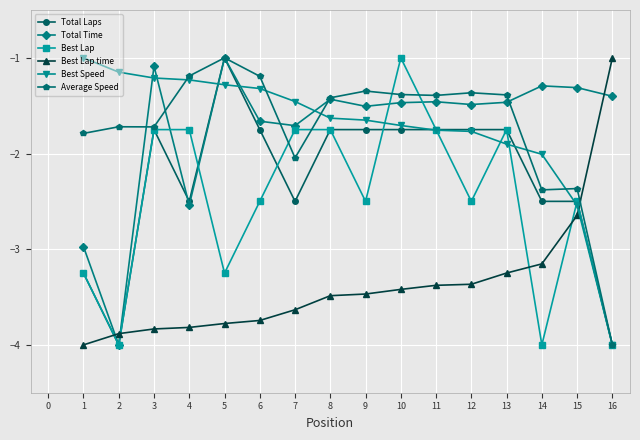

What is the spread (max minus min) of values at 4?

2.6